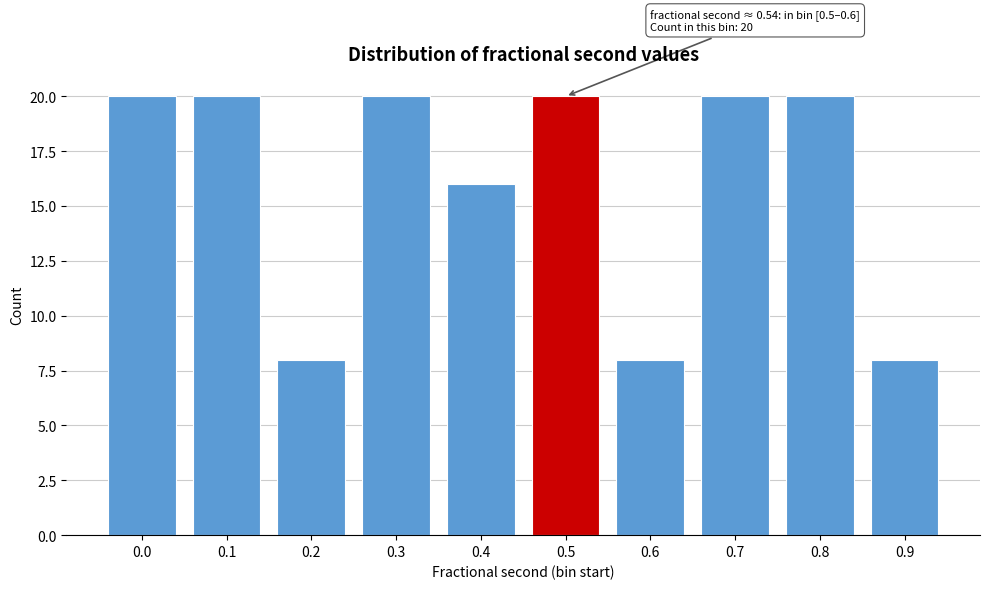

Reading left to right, list all the values displayed in this chart.

0.0=20	0.1=20	0.2=8	0.3=20	0.4=16	0.5=20	0.6=8	0.7=20	0.8=20	0.9=8